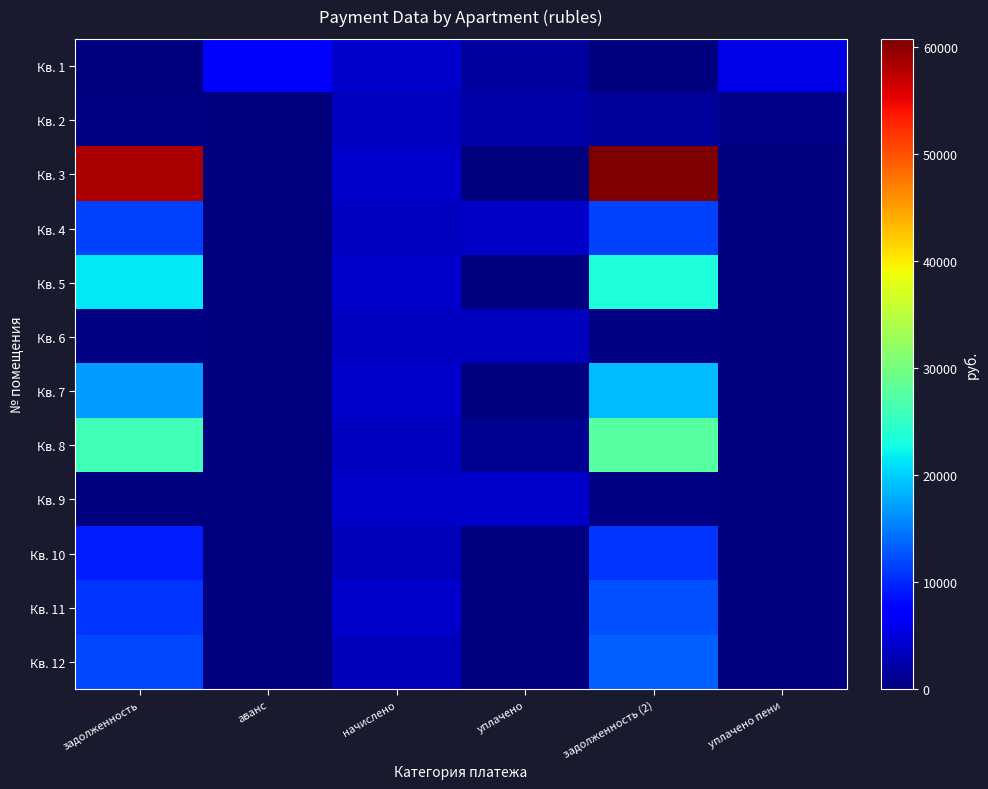

Reading left to right, transcribe all the data shown in this chart.

Кв. 1: задолженность=0.0	аванс=6935.1	начислено=4235.3	уплачено=1700.0	задолженность (2)=0.0	уплачено пени=5523.3
Кв. 2: задолженность=371.4	аванс=0.0	начислено=3343.0	уплачено=2184.4	задолженность (2)=1492.3	уплачено пени=571.5
Кв. 3: задолженность=58243.8	аванс=0.0	начислено=4198.1	уплачено=0.0	задолженность (2)=60784.2	уплачено пени=0.0
Кв. 4: задолженность=11405.2	аванс=0.0	начислено=3361.0	уплачено=4000.0	задолженность (2)=11414.2	уплачено пени=0.0
Кв. 5: задолженность=21441.2	аванс=0.0	начислено=4239.6	уплачено=0.0	задолженность (2)=23334.4	уплачено пени=0.0
Кв. 6: задолженность=367.6	аванс=0.0	начислено=3391.9	уплачено=3343.0	задолженность (2)=376.3	уплачено пени=0.0
Кв. 7: задолженность=16975.2	аванс=0.0	начислено=4241.5	уплачено=0.0	задолженность (2)=18778.2	уплачено пени=0.0
Кв. 8: задолженность=26000.3	аванс=0.0	начислено=3391.9	уплачено=1146.0	задолженность (2)=27644.9	уплачено пени=0.0
Кв. 9: задолженность=0.0	аванс=0.0	начислено=4110.7	уплачено=4056.3	задолженность (2)=456.7	уплачено пени=5.9
Кв. 10: задолженность=9468.5	аванс=0.0	начислено=3321.3	уплачено=0.0	задолженность (2)=10796.3	уплачено пени=0.0
Кв. 11: задолженность=10766.4	аванс=0.0	начислено=4111.3	уплачено=0.0	задолженность (2)=12389.3	уплачено пени=0.0
Кв. 12: задолженность=12079.9	аванс=0.0	начислено=3323.7	уплачено=0.0	задолженность (2)=13459.7	уплачено пени=0.0